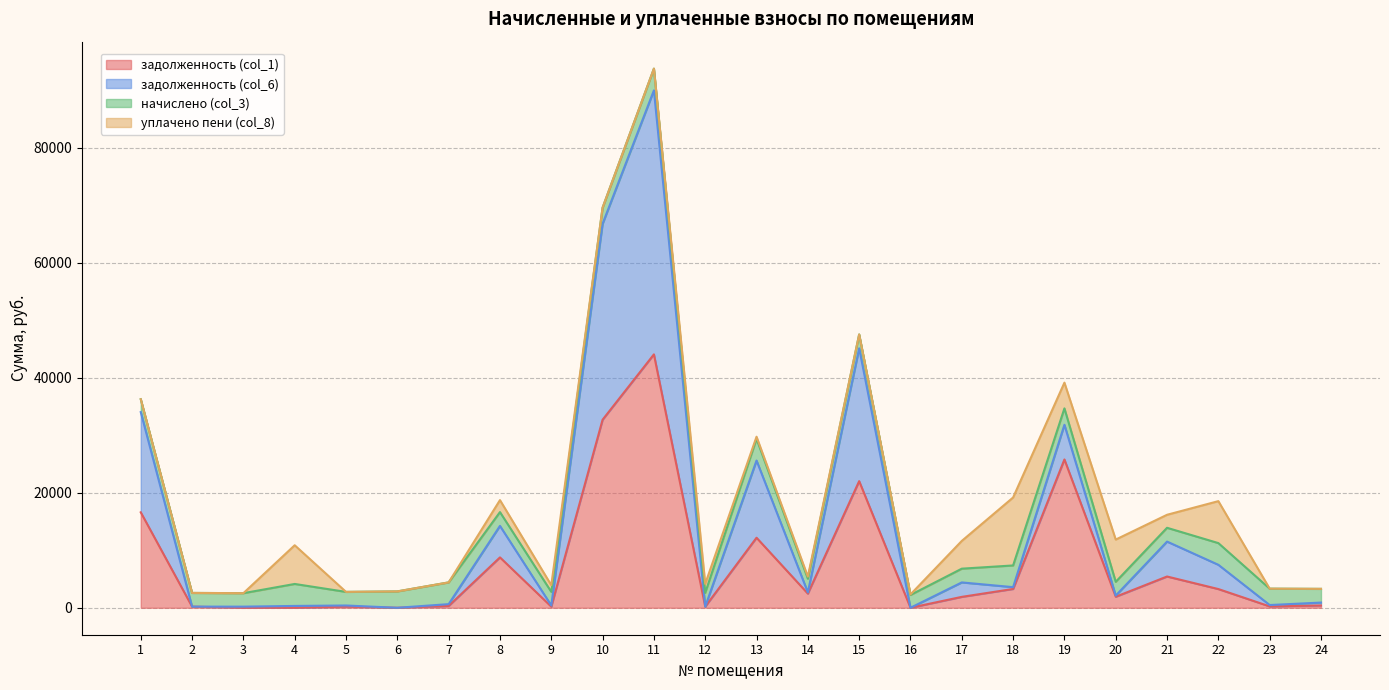

What is the average value of the задолженность (col_1) series?

7584.0